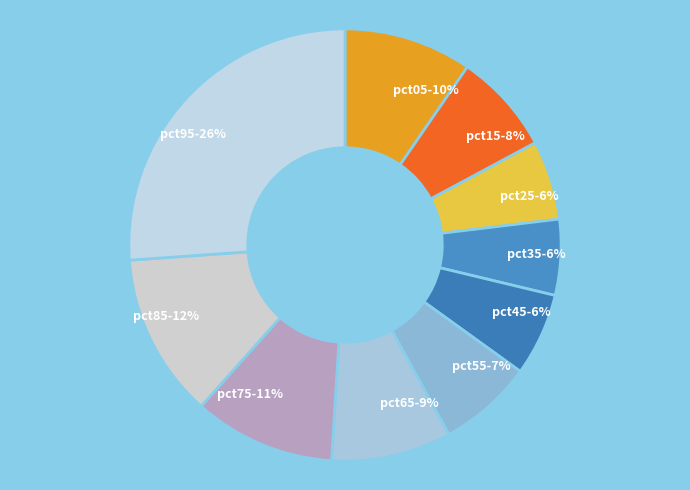

How many slices are in this pie chart?

10